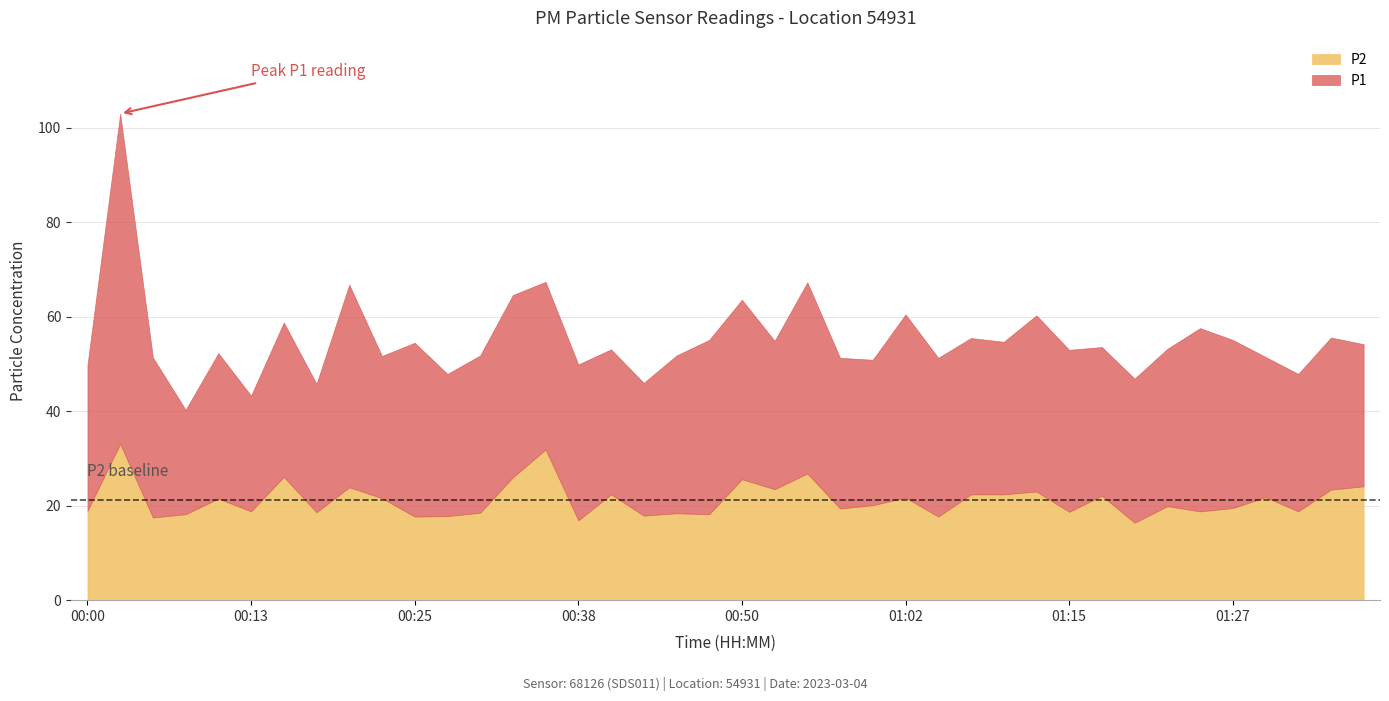

The P2 series shows 8.0 at 00:47. True or false?

False